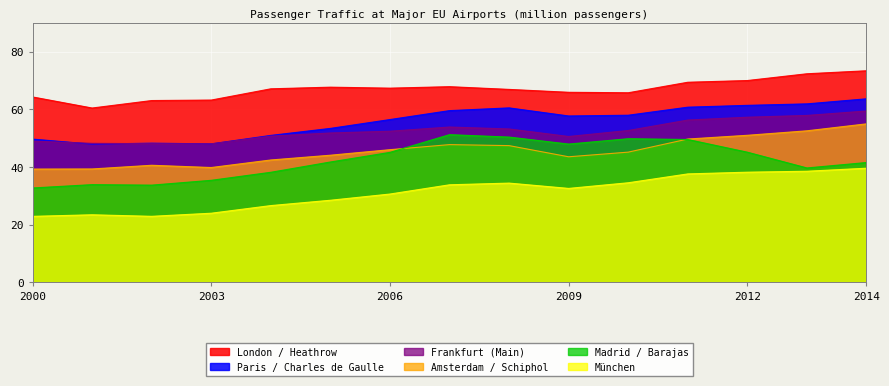

True or false: Paris / Charles de Gaulle has a value of 63.6 at 2014.

True